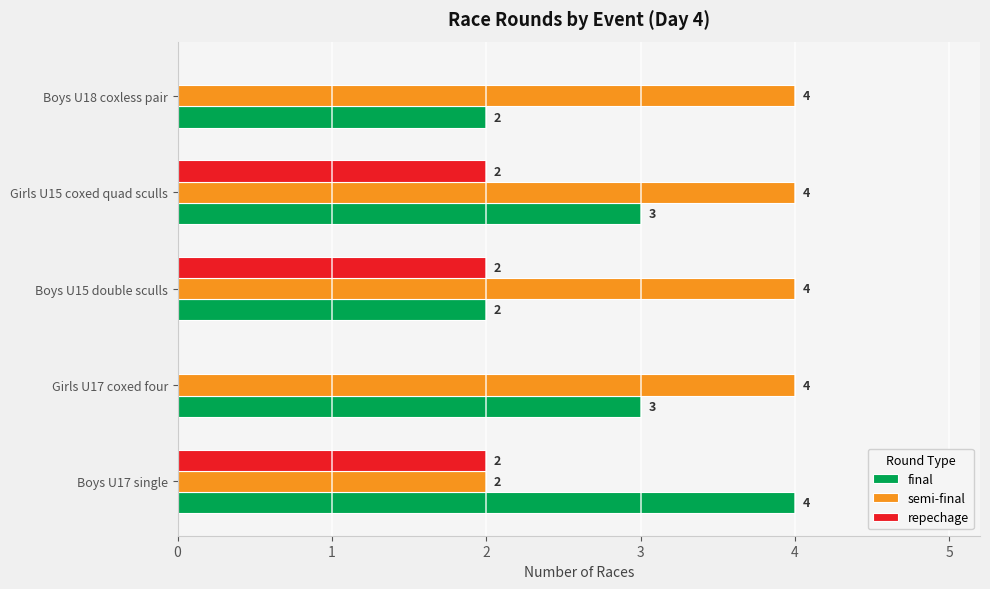

The final series shows 1 at Boys U18 coxless pair. True or false?

False